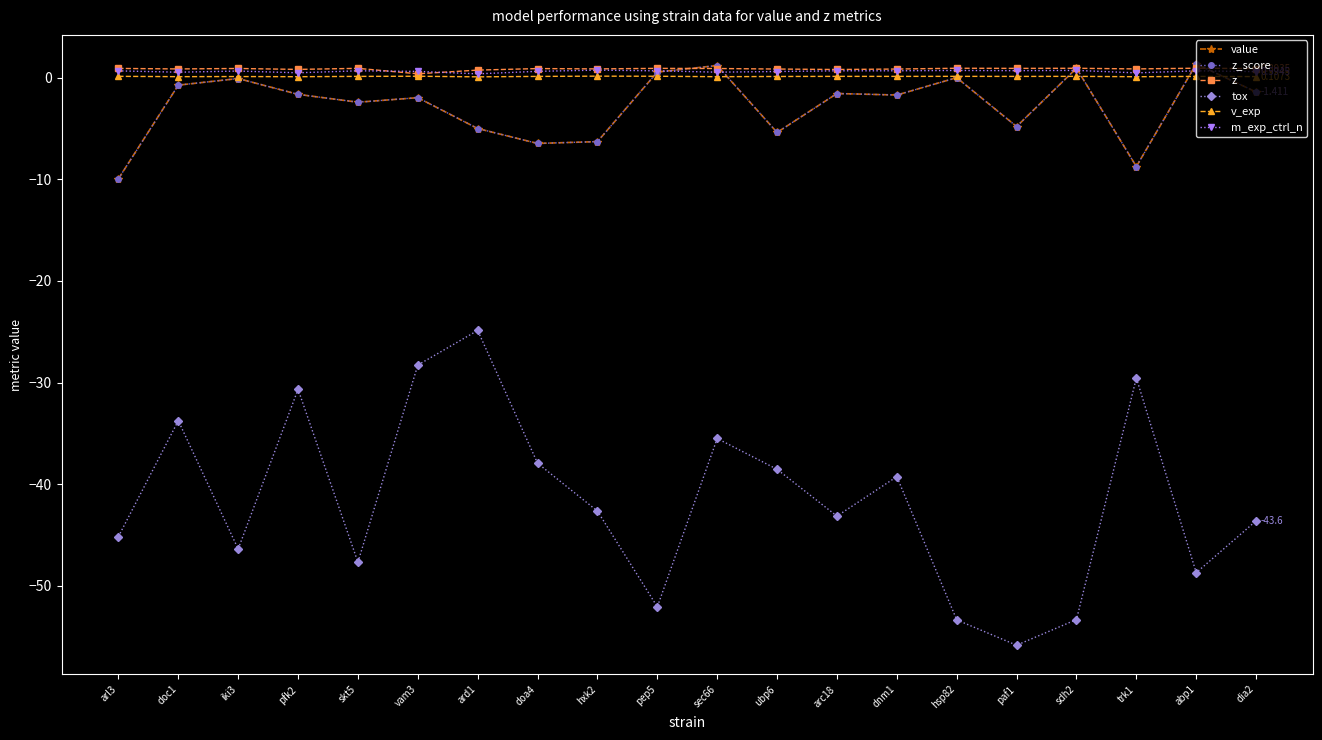

What is the greatest value displayed?

1.3